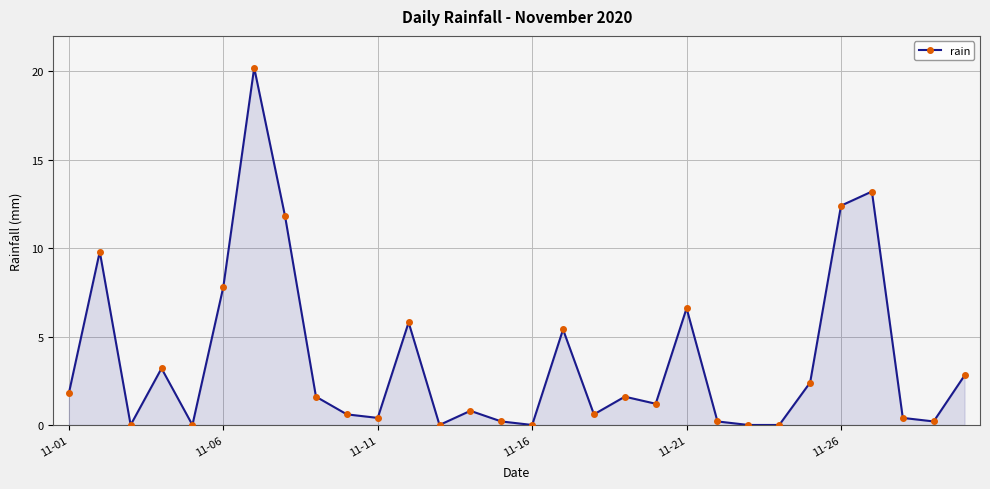

How many categories are shown in the chart?

30